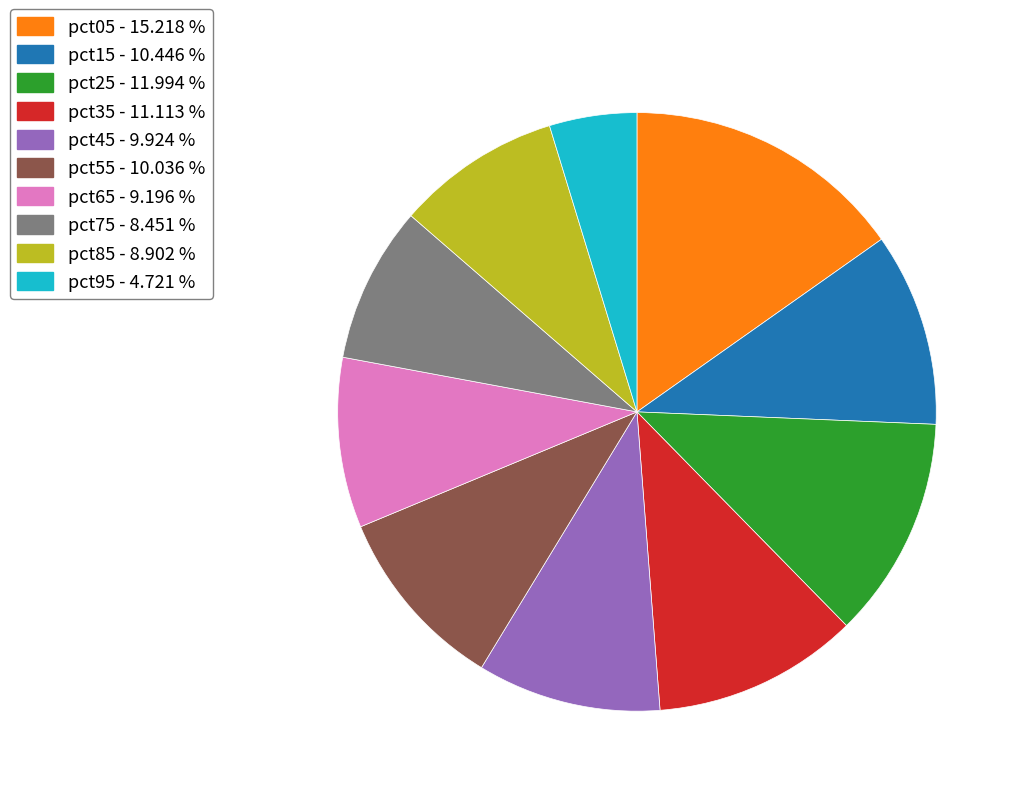

Combined, do pct45 - 9.924 % and pct35 - 11.113 % account for over 50%?

No